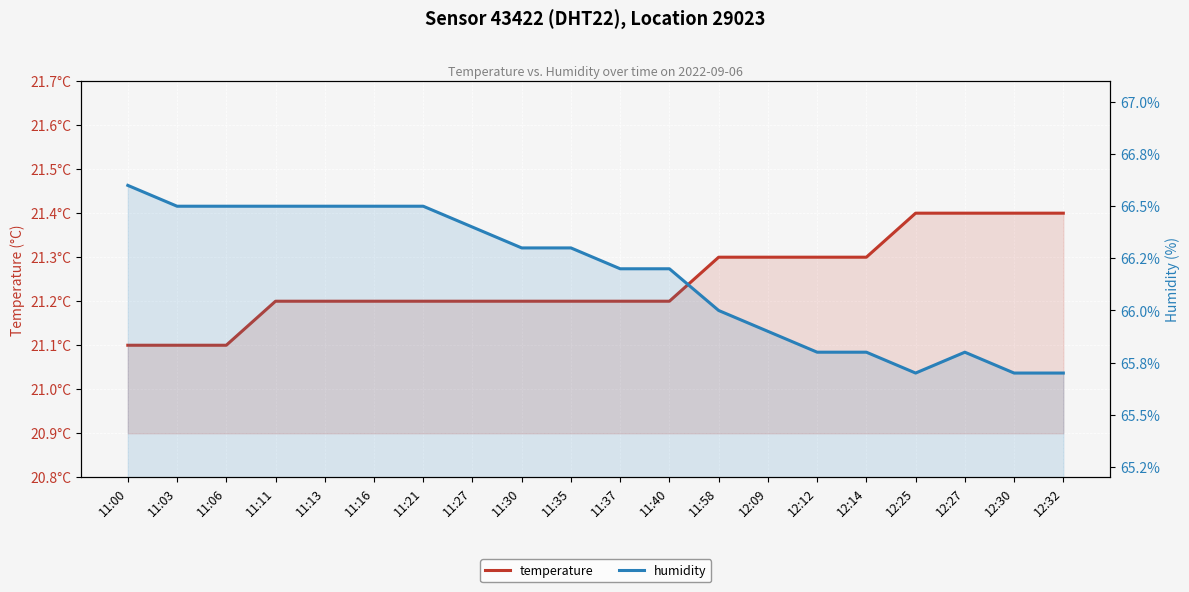

What is the spread (max minus min) of values at 11:13?

45.3